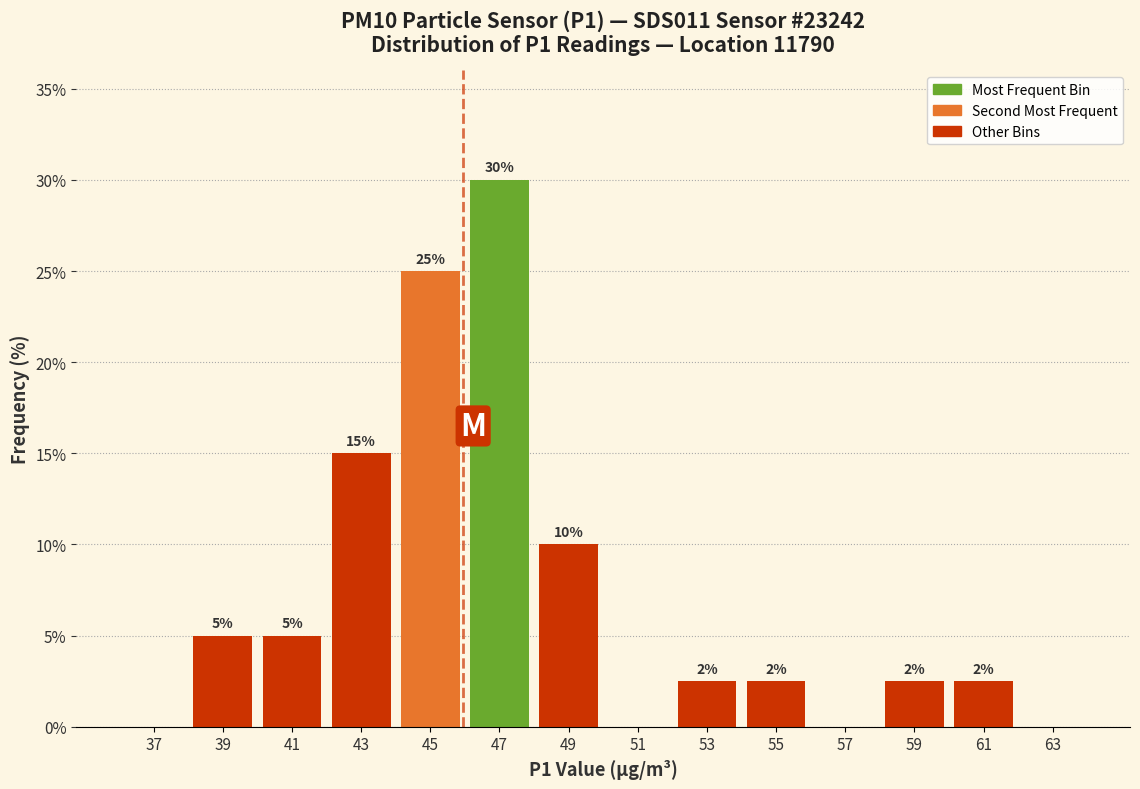

Which range on the x-axis has the tallest bar?

46 to 48